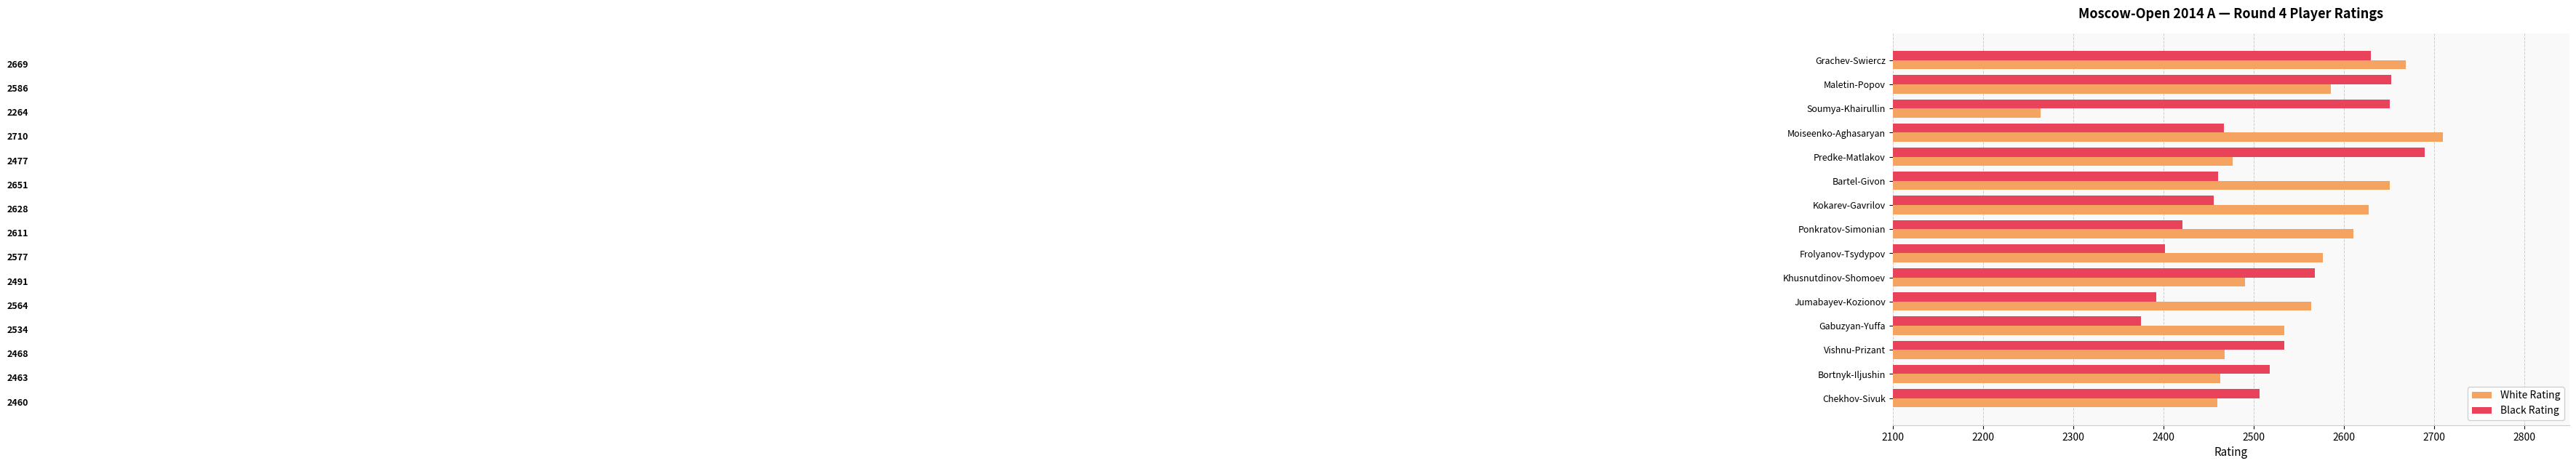

What is the difference between the second highest and second lowest values in the White Rating series?

209